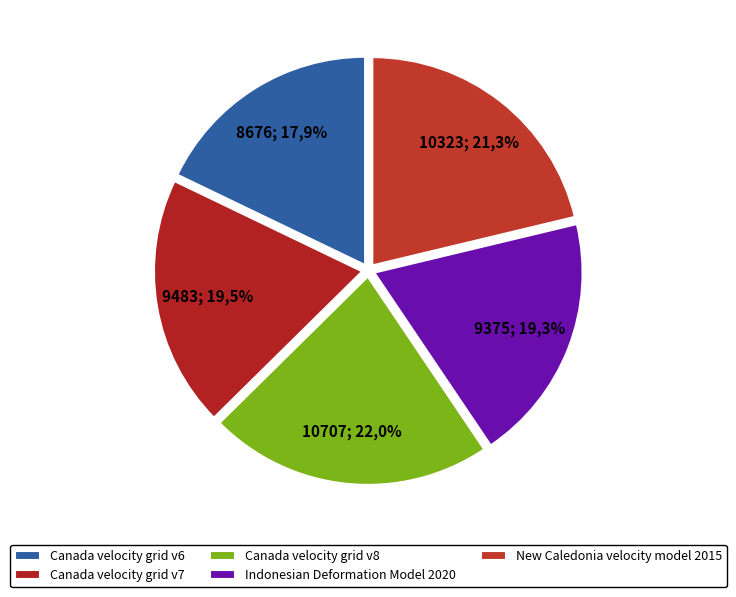

Which category has the smallest portion of the pie?

Canada velocity grid v6